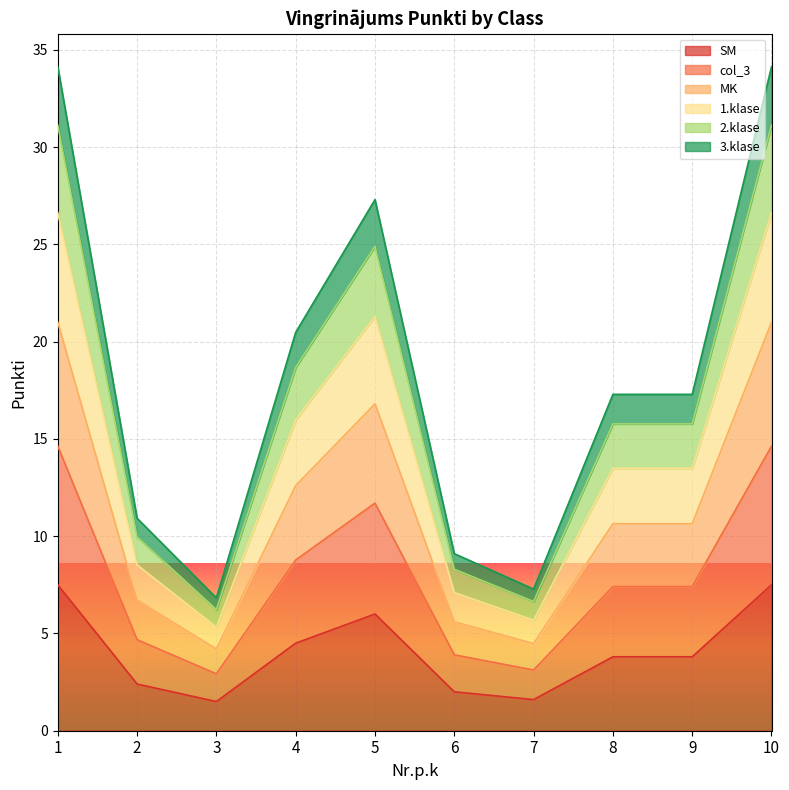

How many lines are shown in the chart?

6